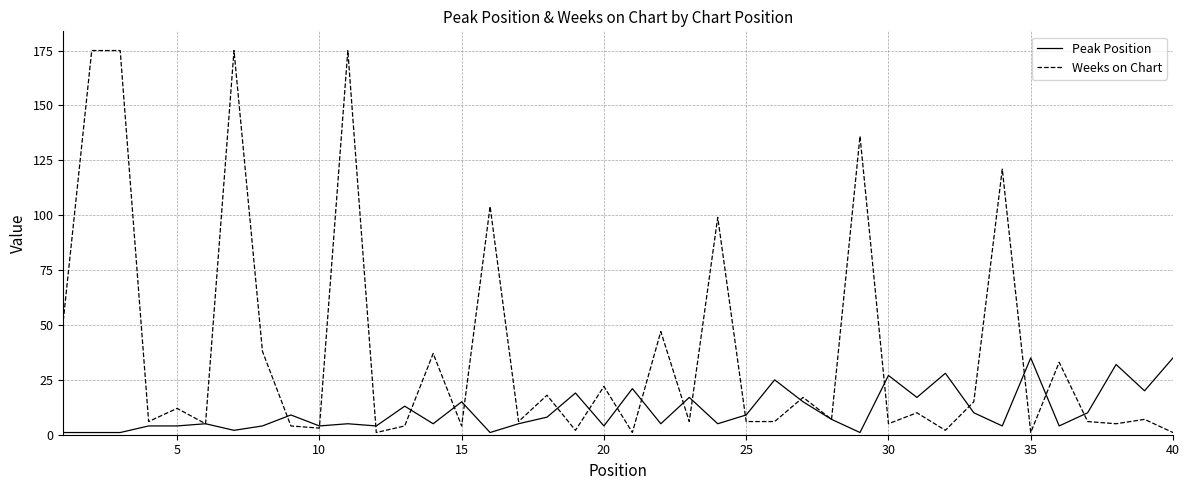

List the series in order of their peak value, highest first.

Weeks on Chart, Peak Position